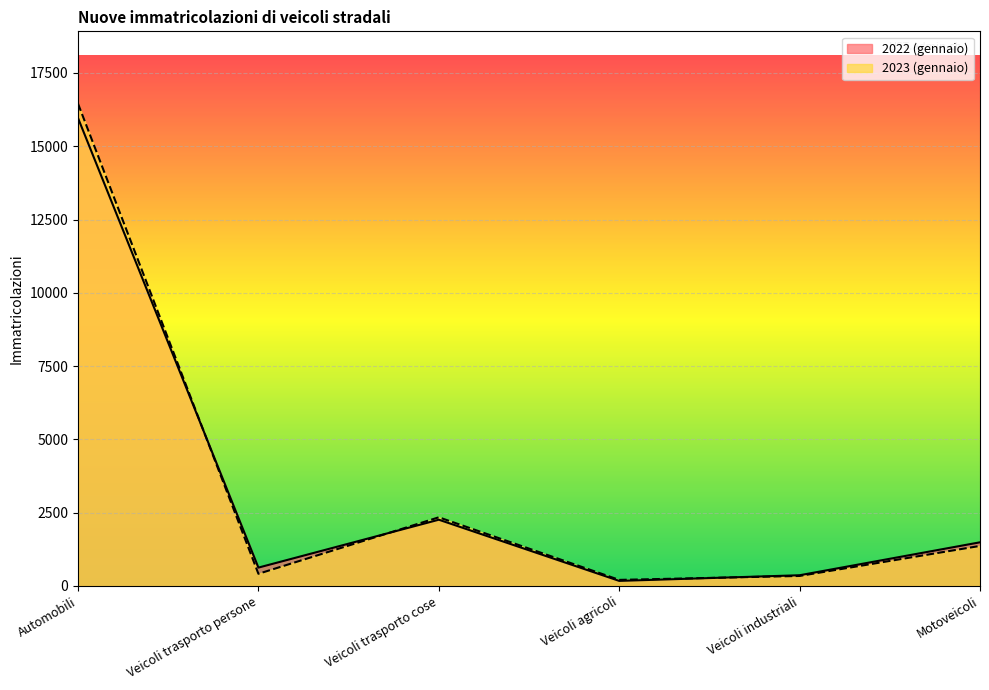

How many times do 2022 (gennaio) and 2023 (gennaio) cross each other?

3